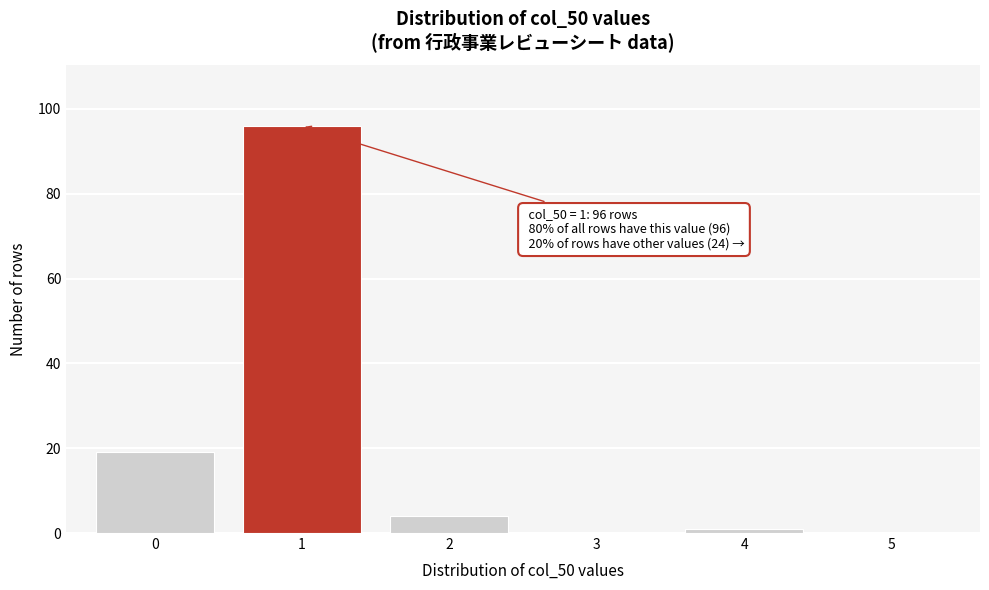

Reading right to left, transcribe all the data shown in this chart.

5=0	4=1	3=0	2=4	1=96	0=19